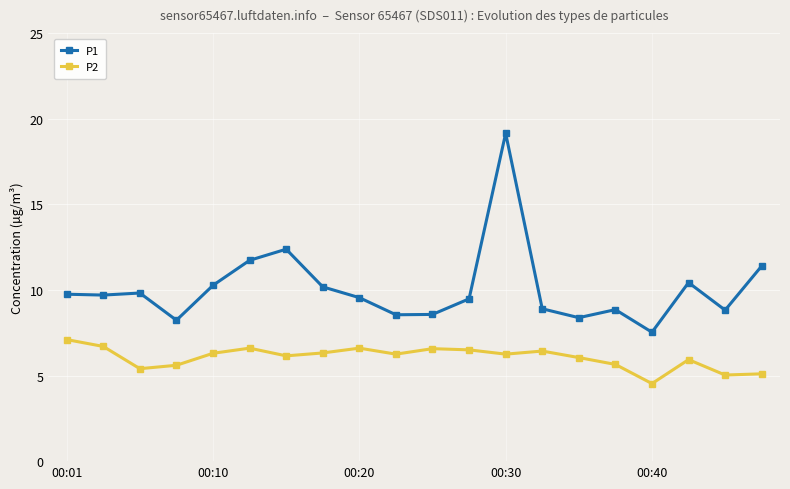

What is the smallest value displayed?

4.5